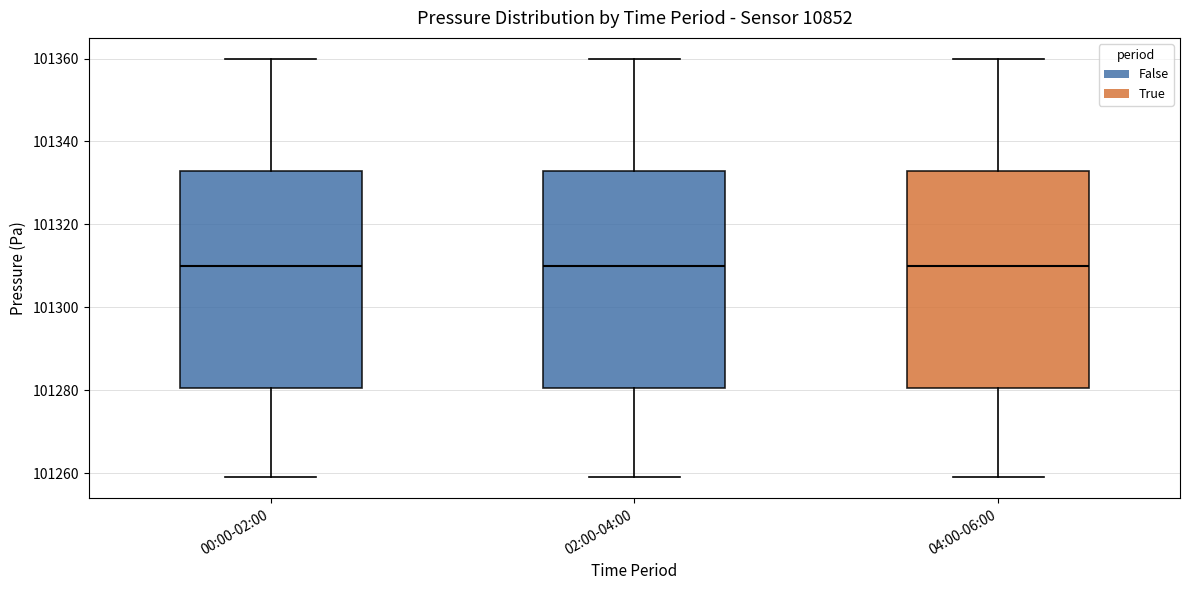

Reading left to right, transcribe this box plot: for each box, give where its median line is, the range the box spans, and where its two whiskers end, as read against the y-axis. The values are not printed on the chart, so give them approximately, as read against the axis.

00:00-02:00: median 101310, box 101280 to 101332, whiskers 101258 to 101360
02:00-04:00: median 101310, box 101280 to 101332, whiskers 101258 to 101360
04:00-06:00: median 101310, box 101280 to 101332, whiskers 101258 to 101360